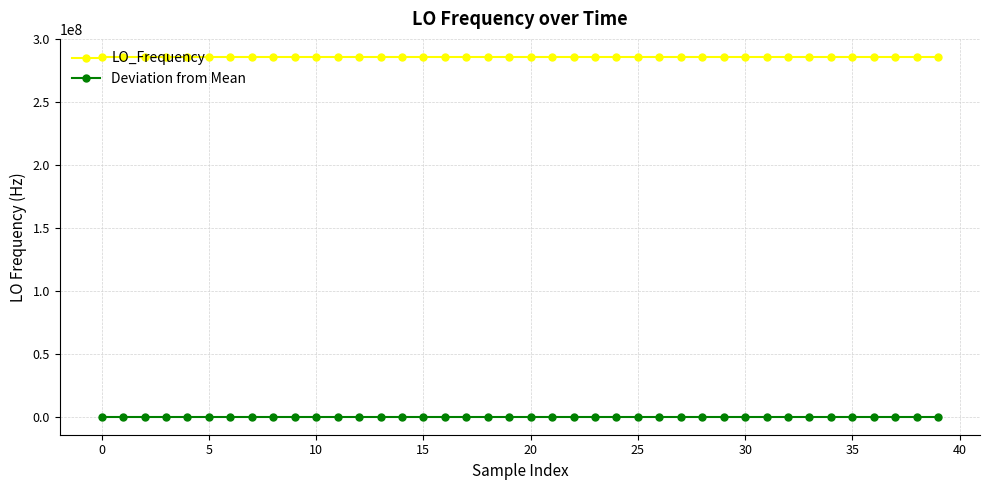

What is the average value of the LO_Frequency series?

286047001.0